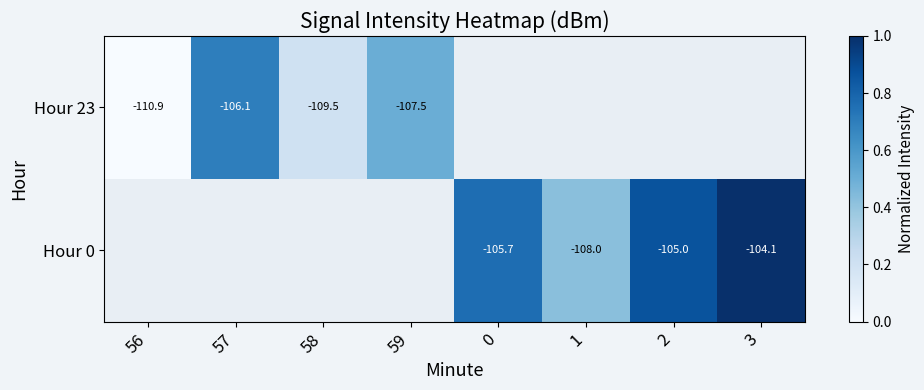

True or false: Hour 23 has a value of -67.2 at 57.

False